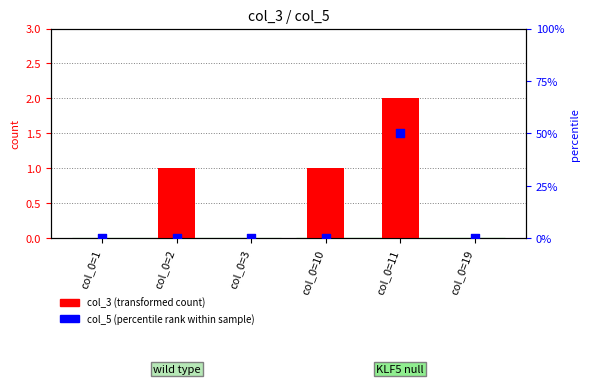

Is the value of col_5 (percentile rank within sample) at col_0=3 greater than the value of col_3 (transformed count) at col_0=2?

No